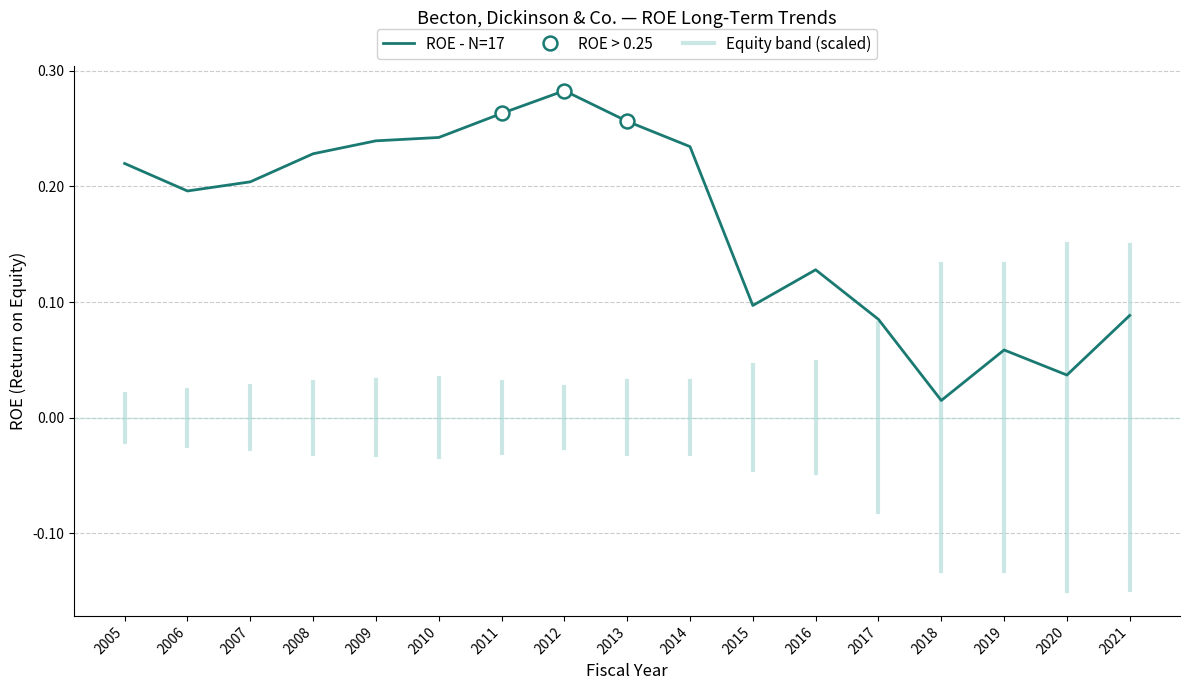

Which has a higher value, 2015 or 2018?

2015